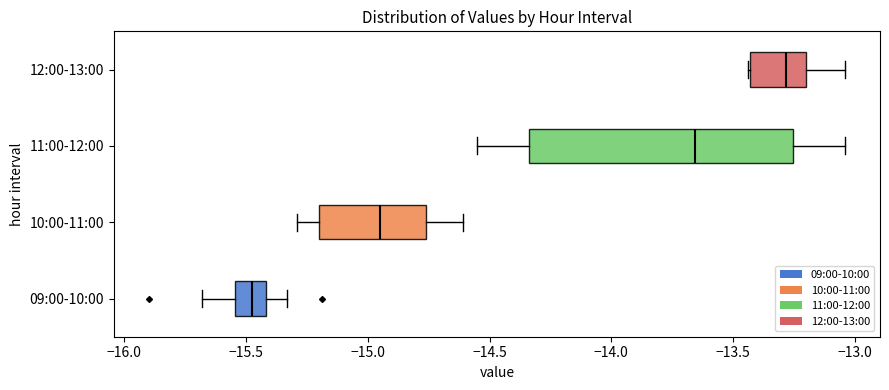

Reading bottom to top, transcribe this box plot: for each box, give where its median line is, the range the box spans, and where its two whiskers end, as read against the x-axis. The values are not printed on the chart, so give them approximately, as read against the axis.

09:00-10:00: median -15.45, box -15.55 to -15.40, whiskers -15.70 to -15.35
10:00-11:00: median -14.95, box -15.20 to -14.75, whiskers -15.30 to -14.60
11:00-12:00: median -13.65, box -14.35 to -13.25, whiskers -14.55 to -13.05
12:00-13:00: median -13.30, box -13.45 to -13.20, whiskers -13.45 to -13.05